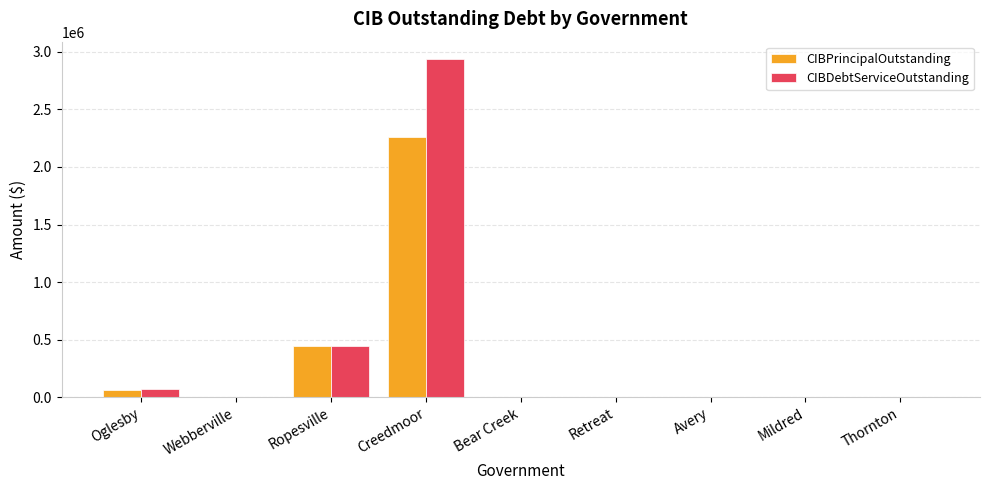

True or false: CIBDebtServiceOutstanding has a value of 215944.0 at Ropesville.

False